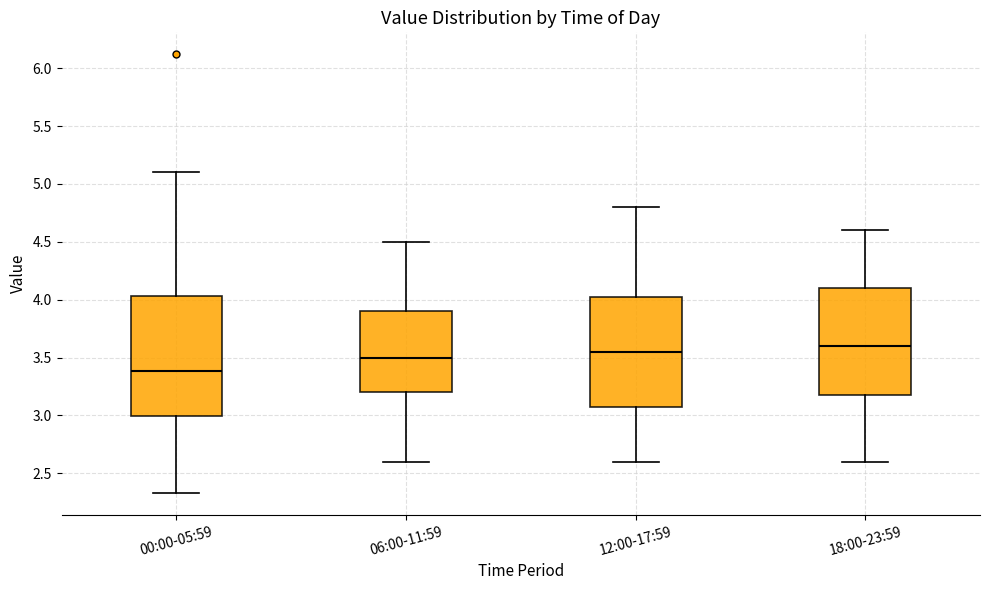

Where does the upper whisker of the box for 06:00-11:59 end on the y-axis? The values are not printed on the chart, so give them approximately, as read against the axis.

4.50